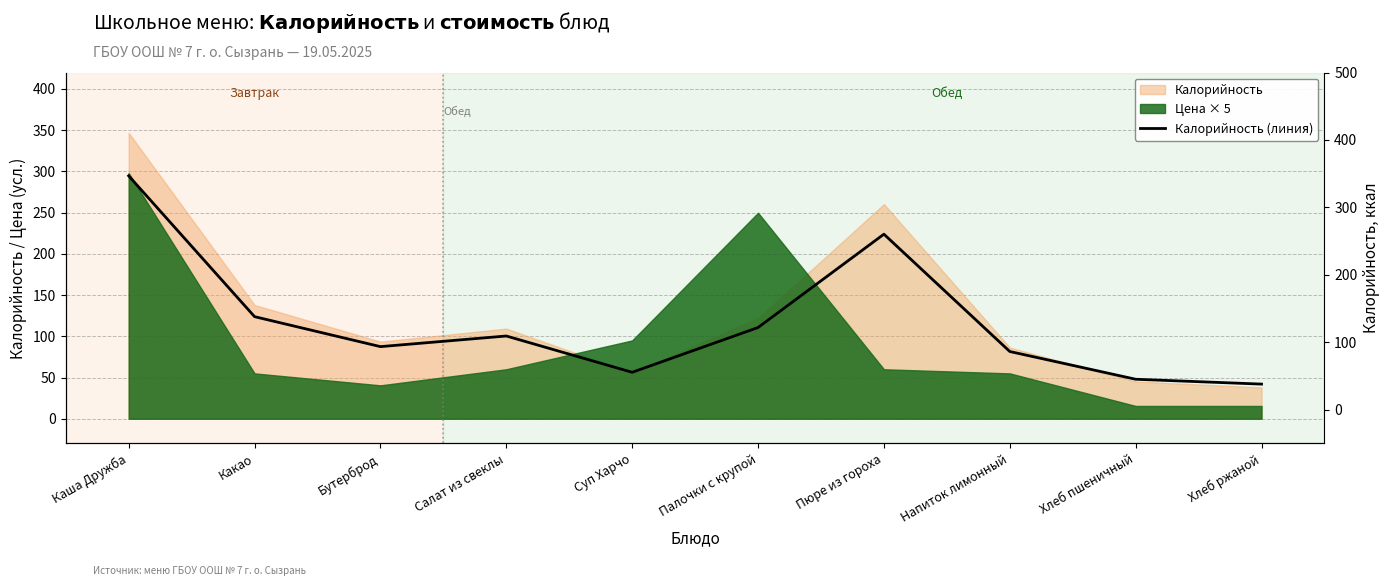

Read the value at Палочки с крупой.

121.9